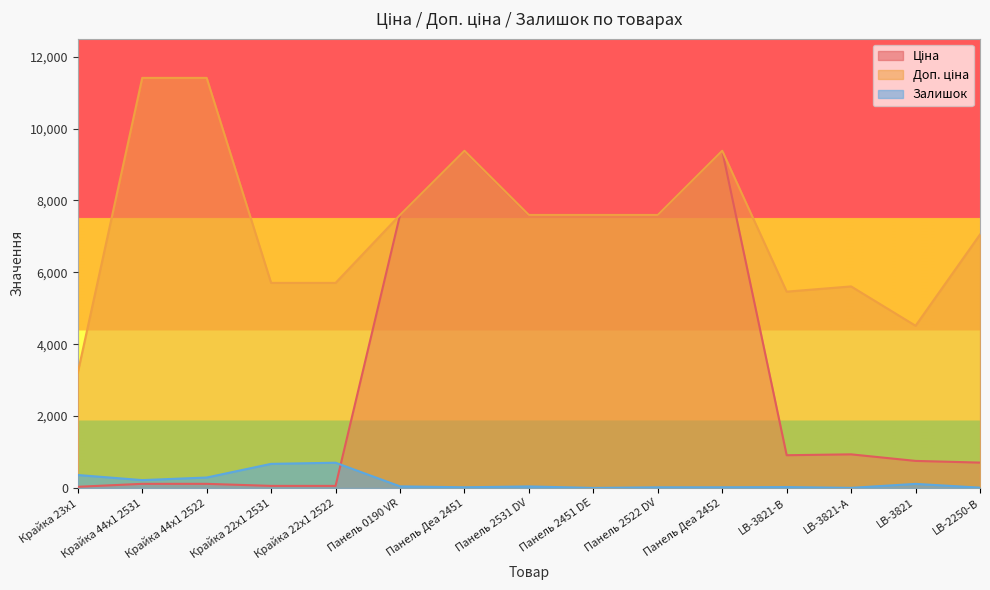

How many interior local peaks does the Ціна series have?

3